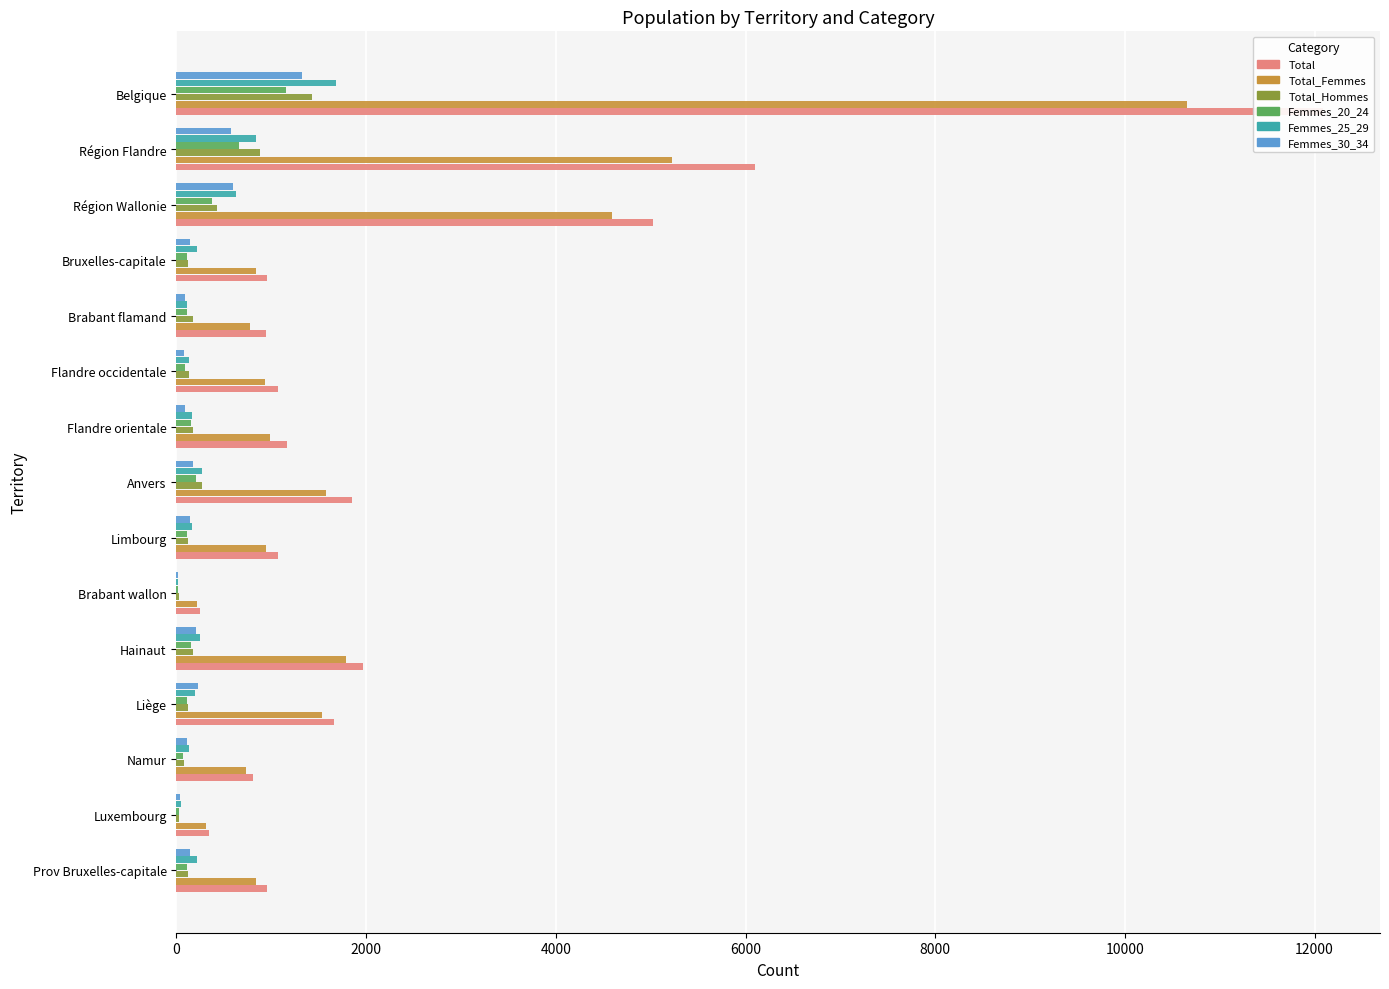

Between Prov Bruxelles-capitale and Namur, which series saw the biggest shift?

Total